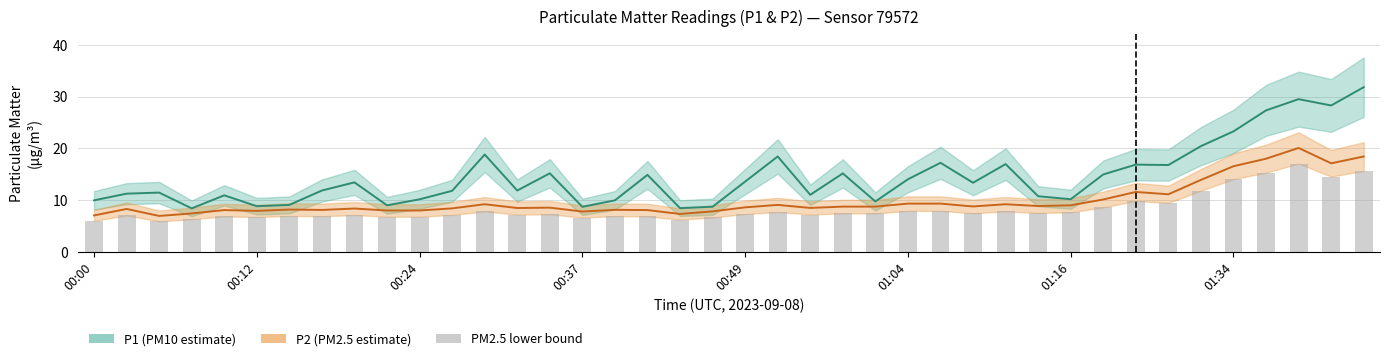

Between 01:04 and 00:42, which is larger?

00:42